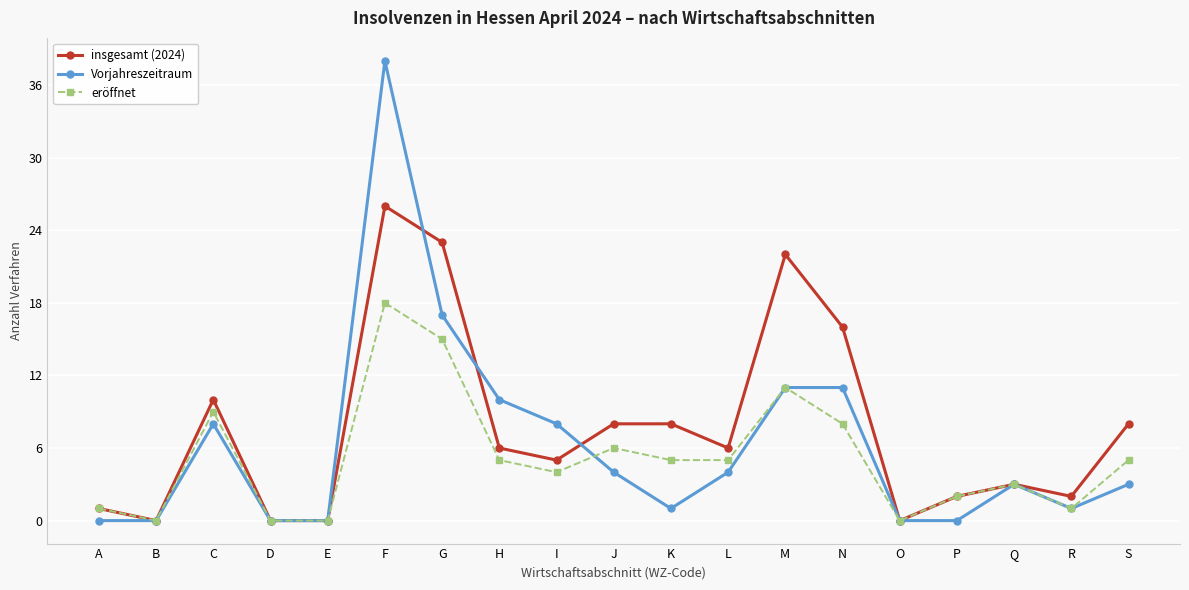

How many lines are shown in the chart?

3